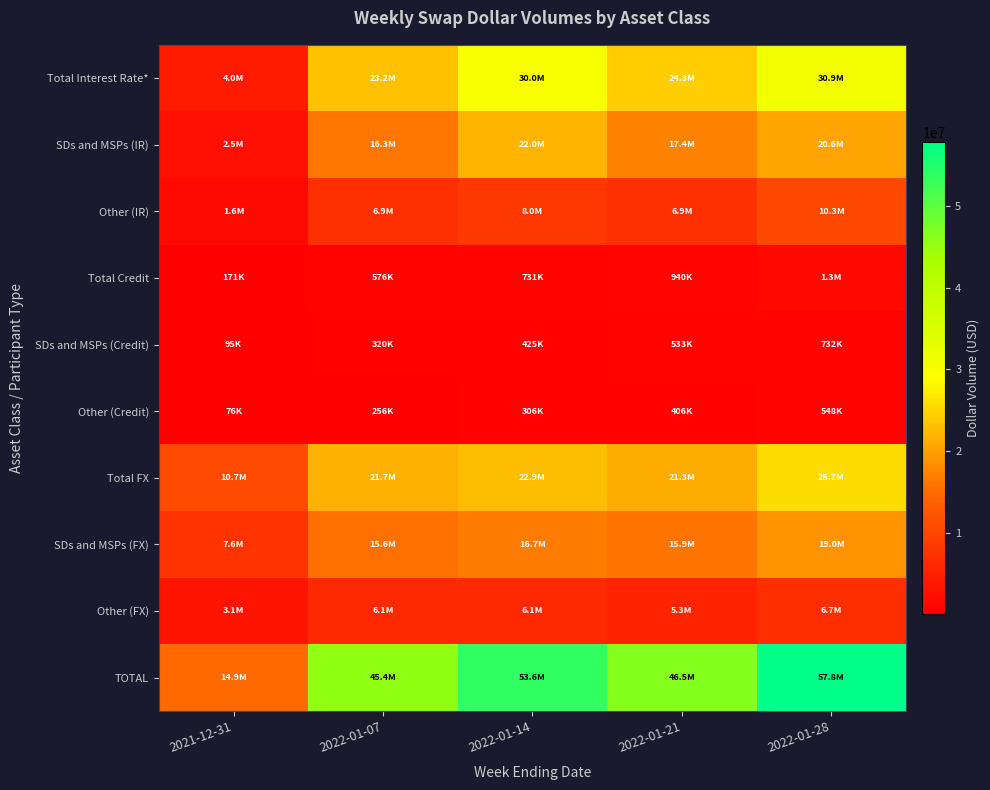

Between 2022-01-14 and 2022-01-07, which is larger?

2022-01-14